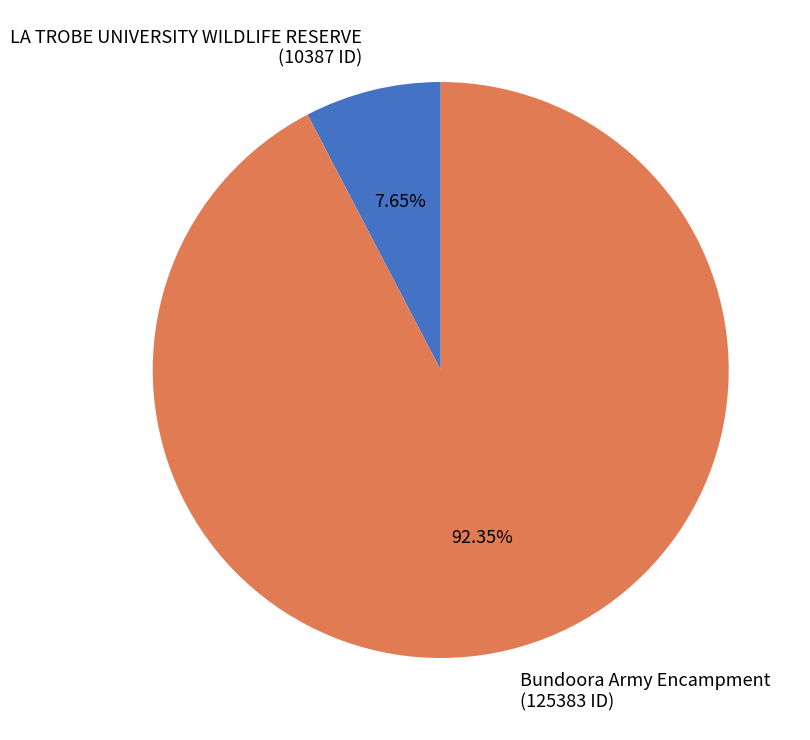

The Bundoora Army Encampment slice represents 98% of the pie. True or false?

False